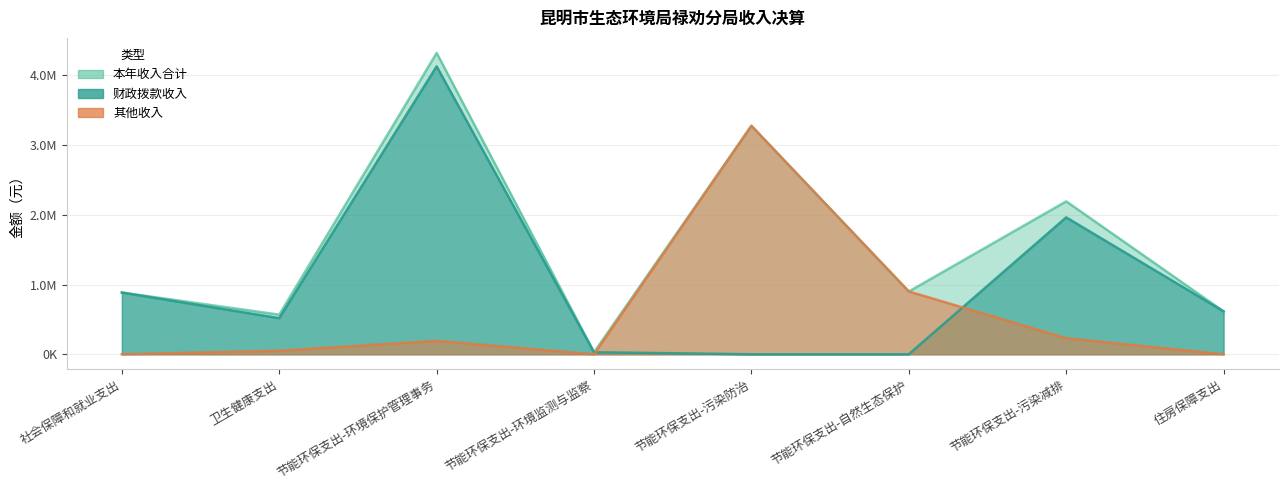

At which label does 本年收入合计 reach its minimum?

节能环保支出-环境监测与监察